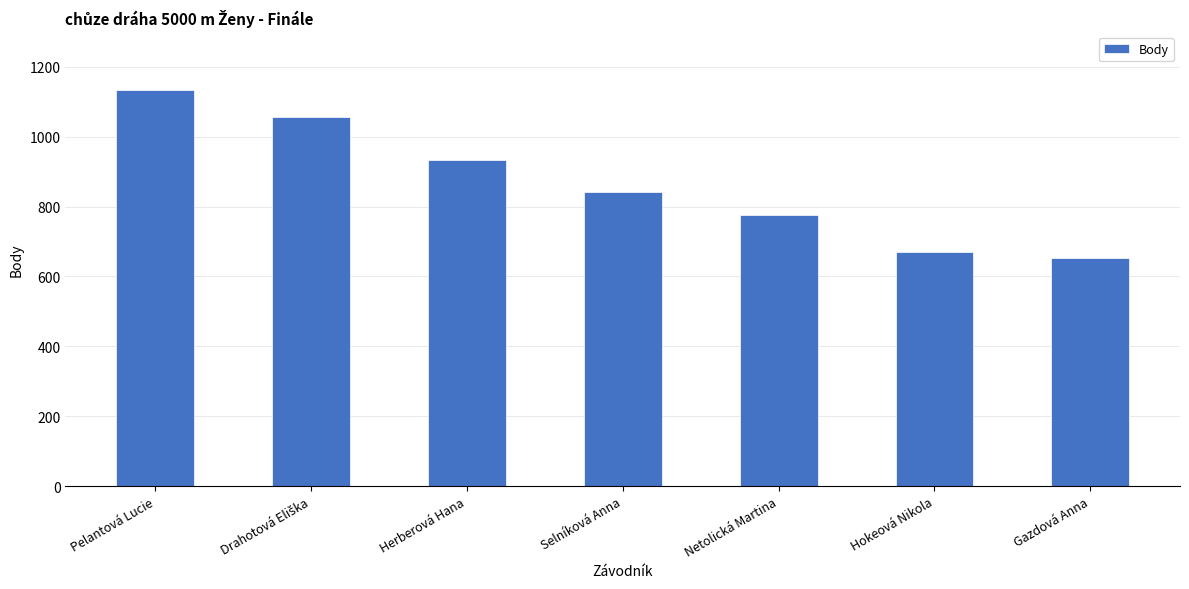

What is the smallest value displayed?

653